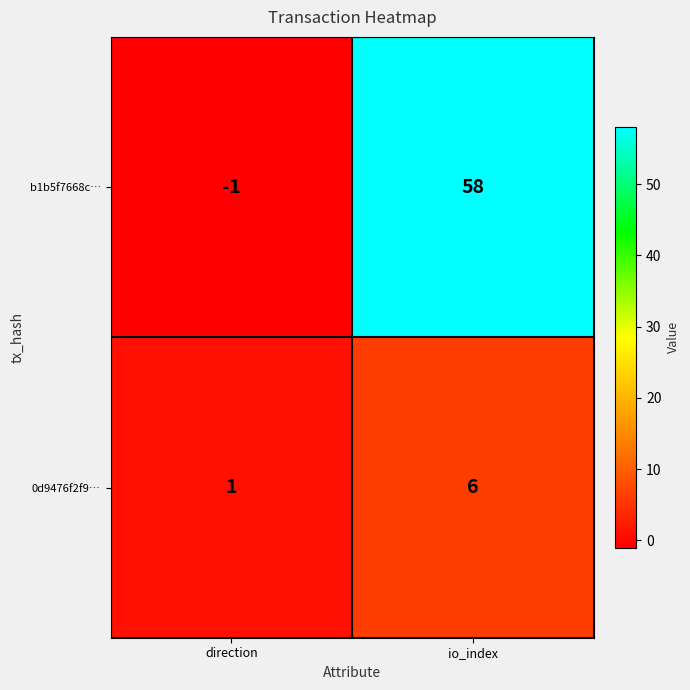

At which category does the chart reach its peak across all series?

io_index